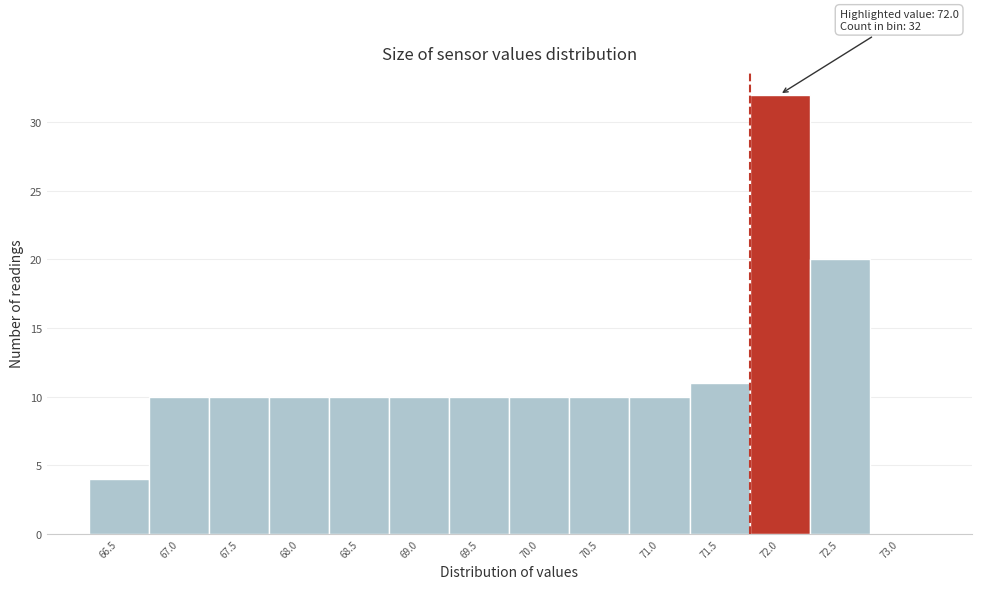

Reading left to right, what are all the values shown in this chart?

66.5=4	67.0=10	67.5=10	68.0=10	68.5=10	69.0=10	69.5=10	70.0=10	70.5=10	71.0=10	71.5=11	72.0=32	72.5=20	73.0=0